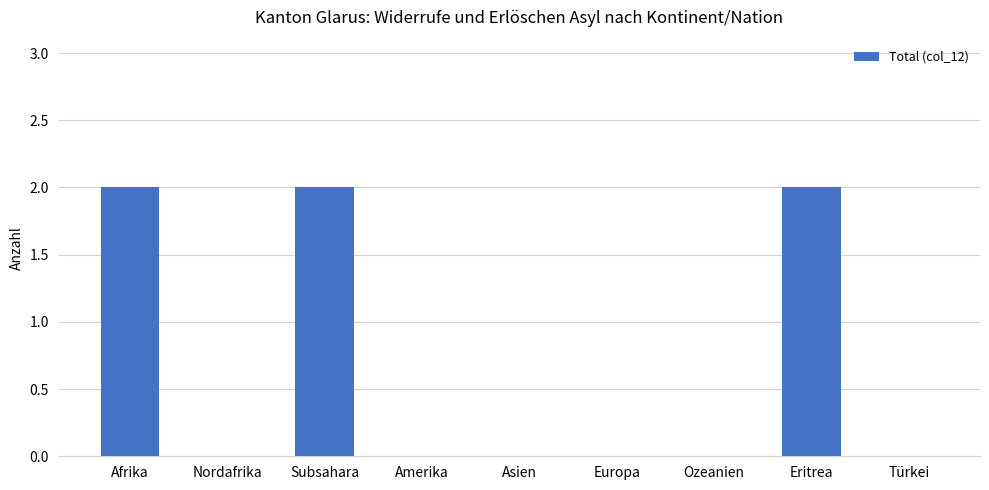

What is the sum of all values?

6